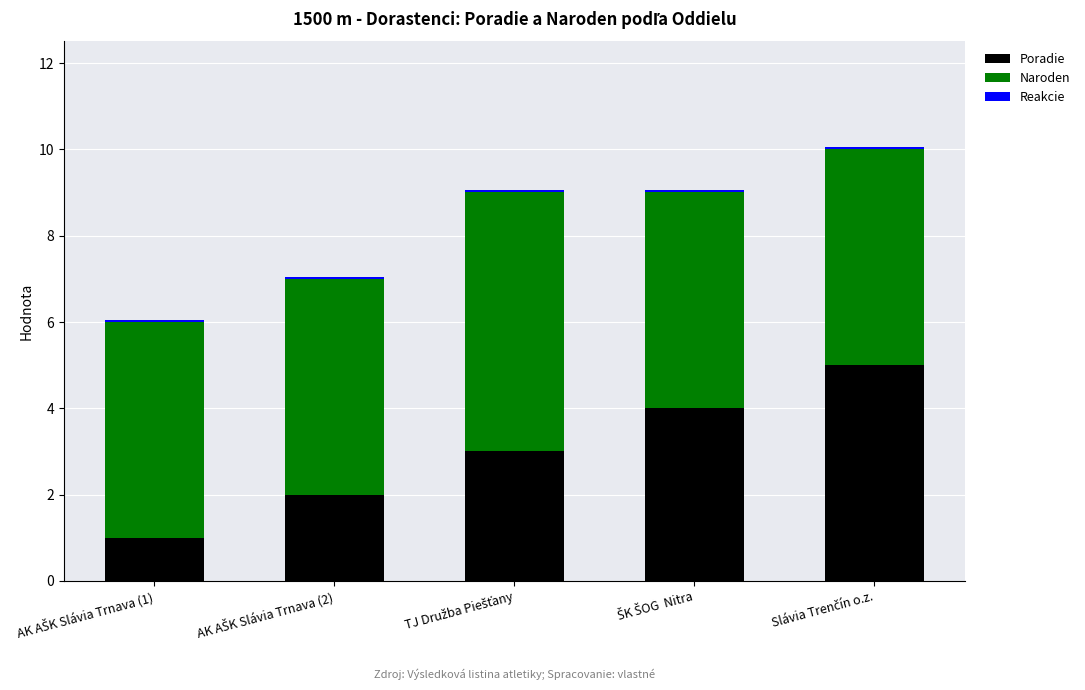

Rank the series by their average value, from highest to lowest.

Naroden, Poradie, Reakcie